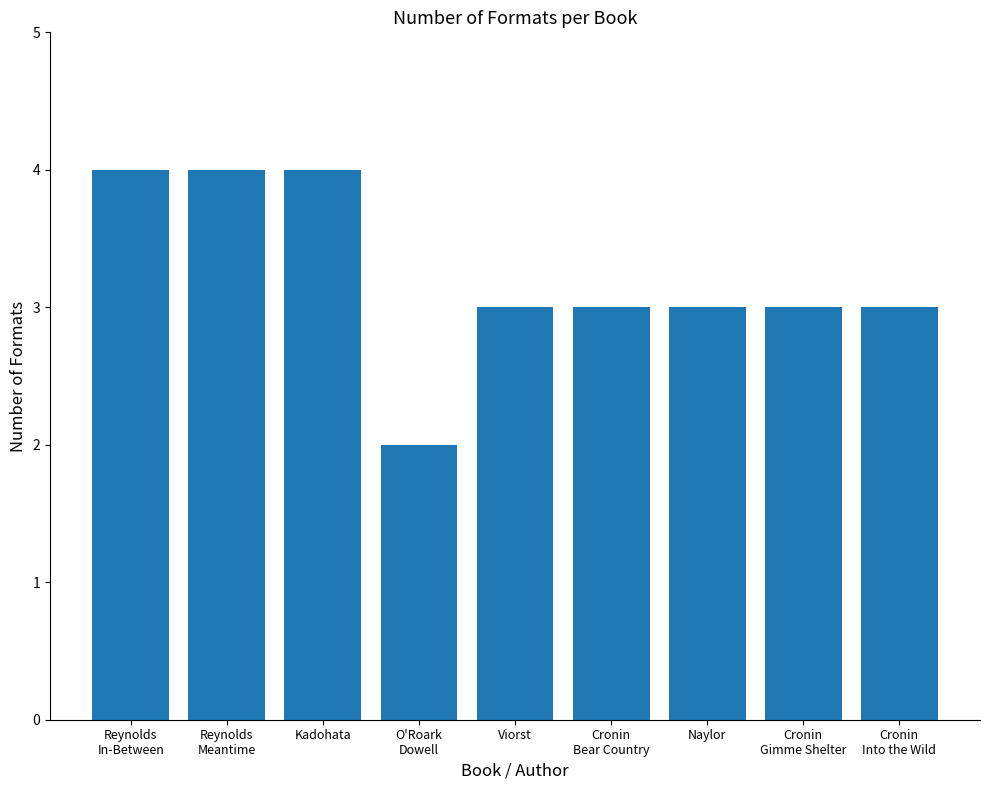

What is the change in value from Reynolds
In-Between to Viorst?

-1